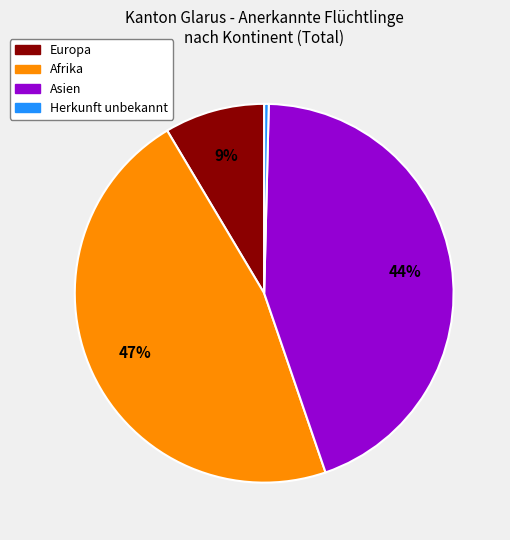

Count the number of slices in the pie.

4